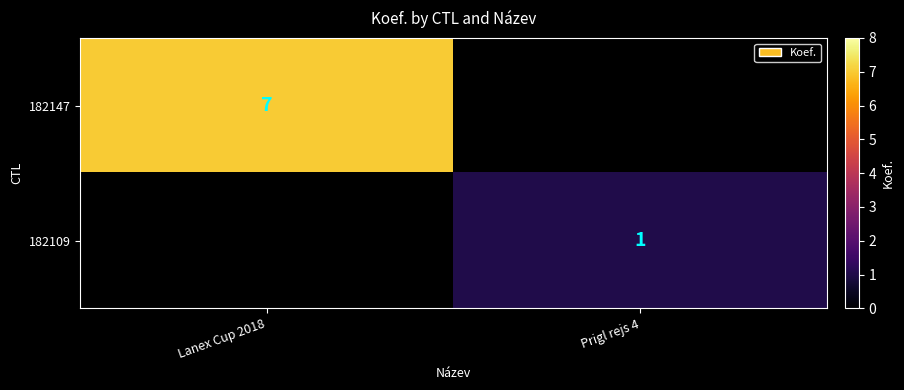

True or false: 182109 has a value of 1 at Prigl rejs 4.

True